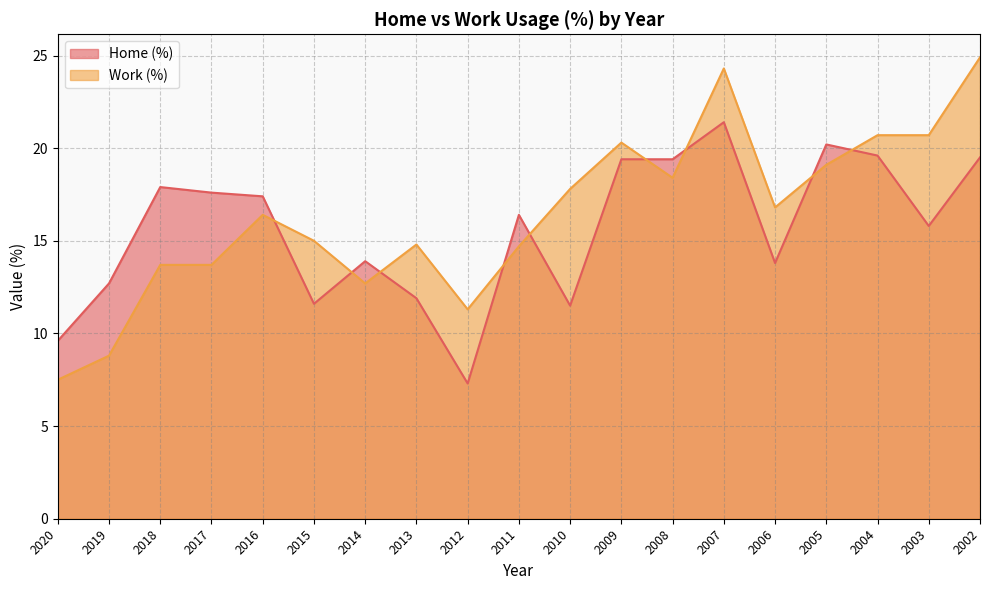

List the labels in order of Work (%) value, smallest first.

2020, 2019, 2012, 2014, 2018, 2017, 2011, 2013, 2015, 2016, 2006, 2010, 2008, 2005, 2009, 2004, 2003, 2007, 2002